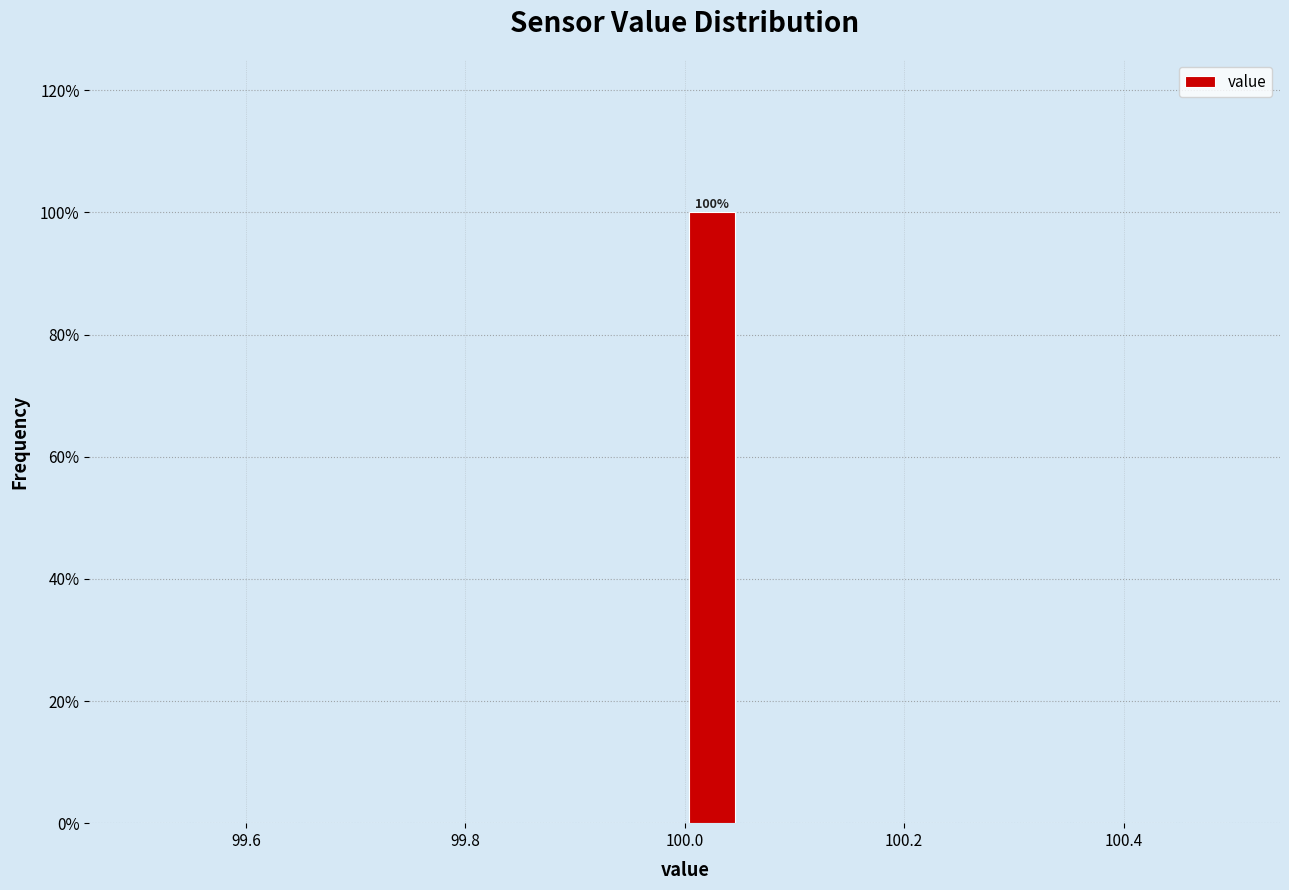

Read against the x-axis, roughly where is the centre of the tallest bar?

100.02